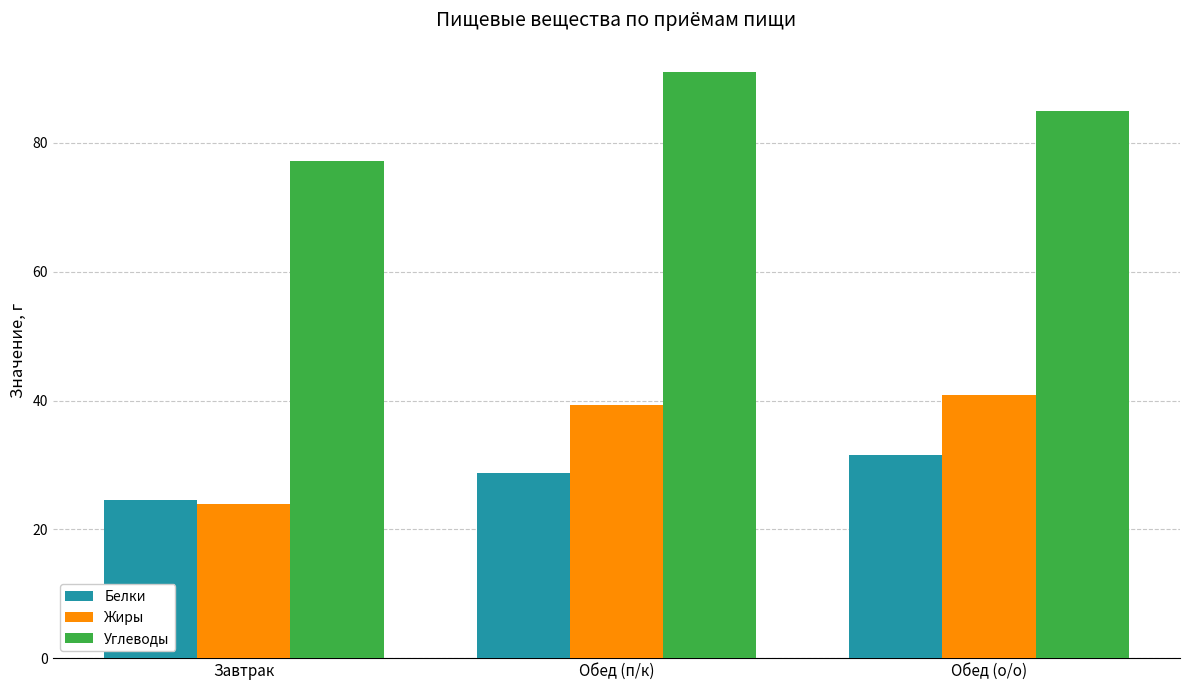

What is the value of the Углеводы bar at the 2nd from the left?

91.0